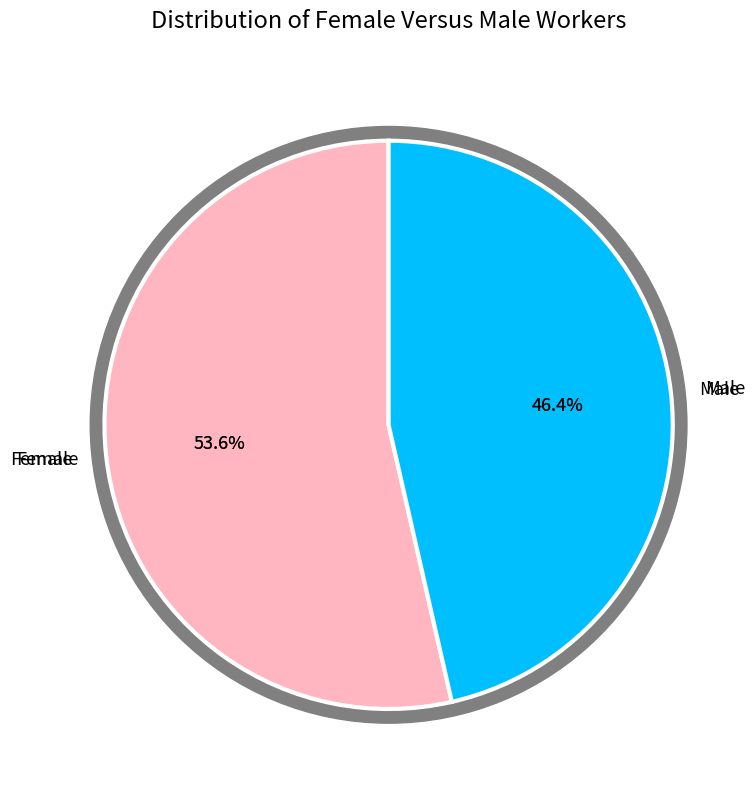

How many segments does this pie chart have?

2